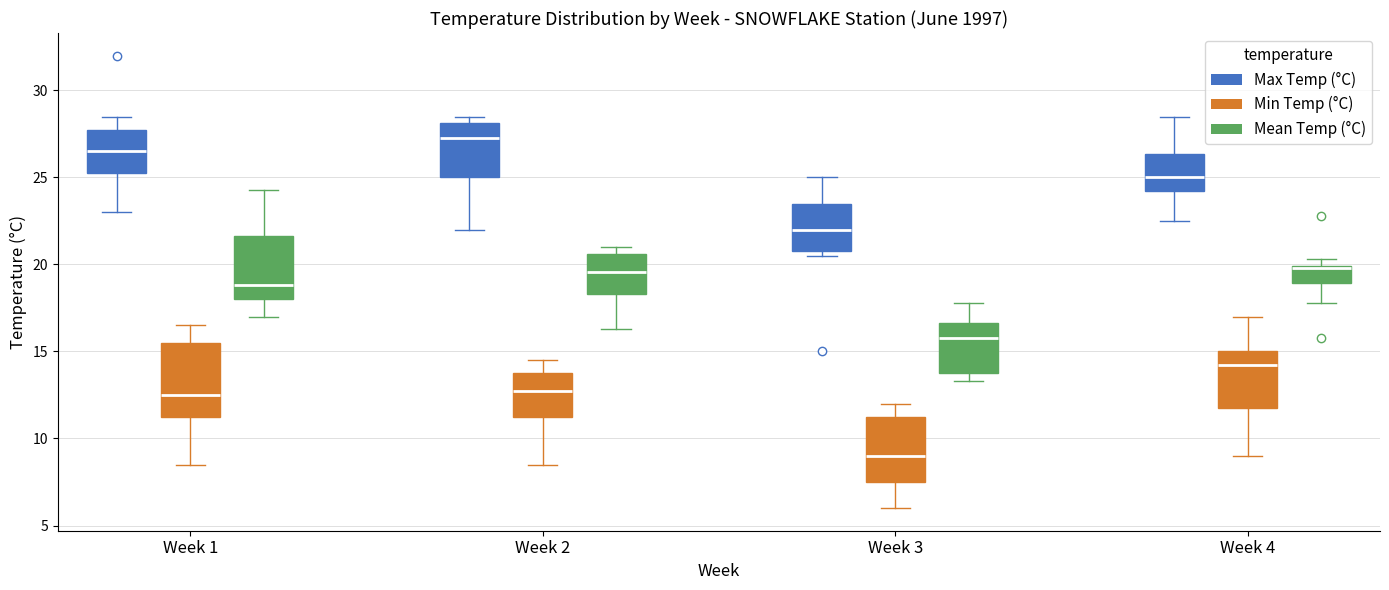

Reading left to right, read every box against the y-axis: the position of its median line, the range the box covers, and the ends of its whiskers. The values are not printed on the chart, so give them approximately, as read against the axis.

Week 1 (Max Temp (°C)): median 26.5, box 25.5 to 28.0, whiskers 23.0 to 28.5
Week 1 (Min Temp (°C)): median 12.5, box 11.5 to 15.5, whiskers 8.5 to 16.5
Week 1 (Mean Temp (°C)): median 19.0, box 18.0 to 21.5, whiskers 17.0 to 24.5
Week 2 (Max Temp (°C)): median 27.5, box 25.0 to 28.0, whiskers 22.0 to 28.5
Week 2 (Min Temp (°C)): median 13.0, box 11.5 to 14.0, whiskers 8.5 to 14.5
Week 2 (Mean Temp (°C)): median 19.5, box 18.5 to 20.5, whiskers 16.5 to 21.0
Week 3 (Max Temp (°C)): median 22.0, box 21.0 to 23.5, whiskers 20.5 to 25.0
Week 3 (Min Temp (°C)): median 9.0, box 7.5 to 11.5, whiskers 6.0 to 12.0
Week 3 (Mean Temp (°C)): median 16.0, box 14.0 to 16.5, whiskers 13.5 to 18.0
Week 4 (Max Temp (°C)): median 25.0, box 24.5 to 26.5, whiskers 22.5 to 28.5
Week 4 (Min Temp (°C)): median 14.5, box 12.0 to 15.0, whiskers 9.0 to 17.0
Week 4 (Mean Temp (°C)): median 20.0, box 19.0 to 20.0, whiskers 18.0 to 20.5